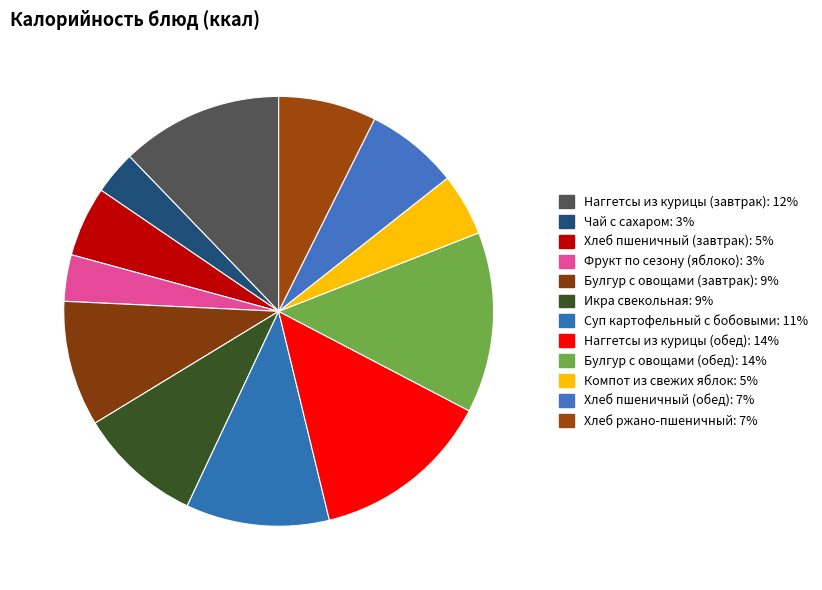

Is there any slice that represents more than half of the pie?

No